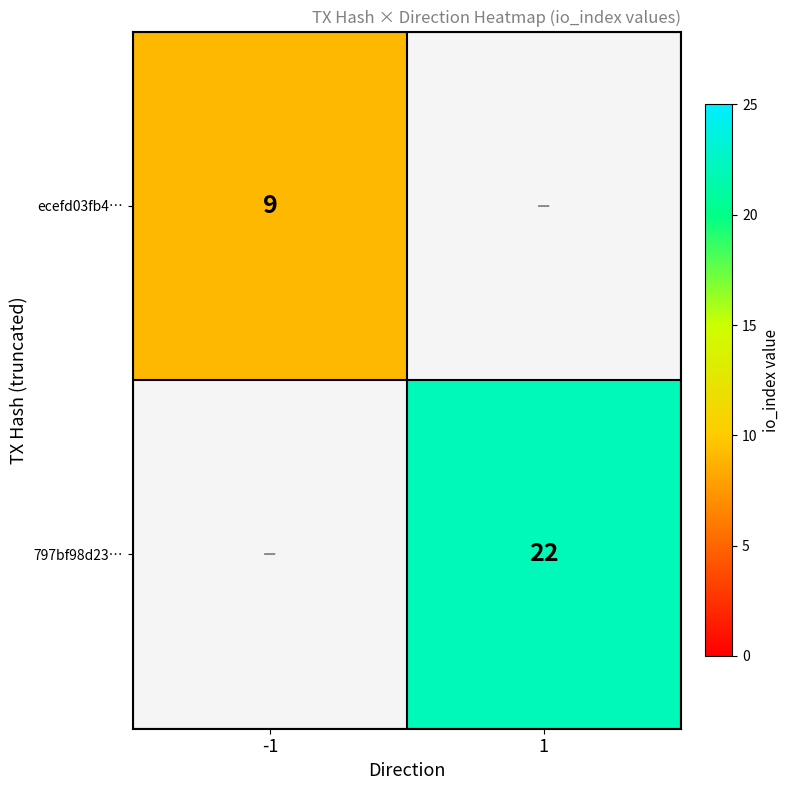

The ecefd03fb4… series shows 14 at -1. True or false?

False